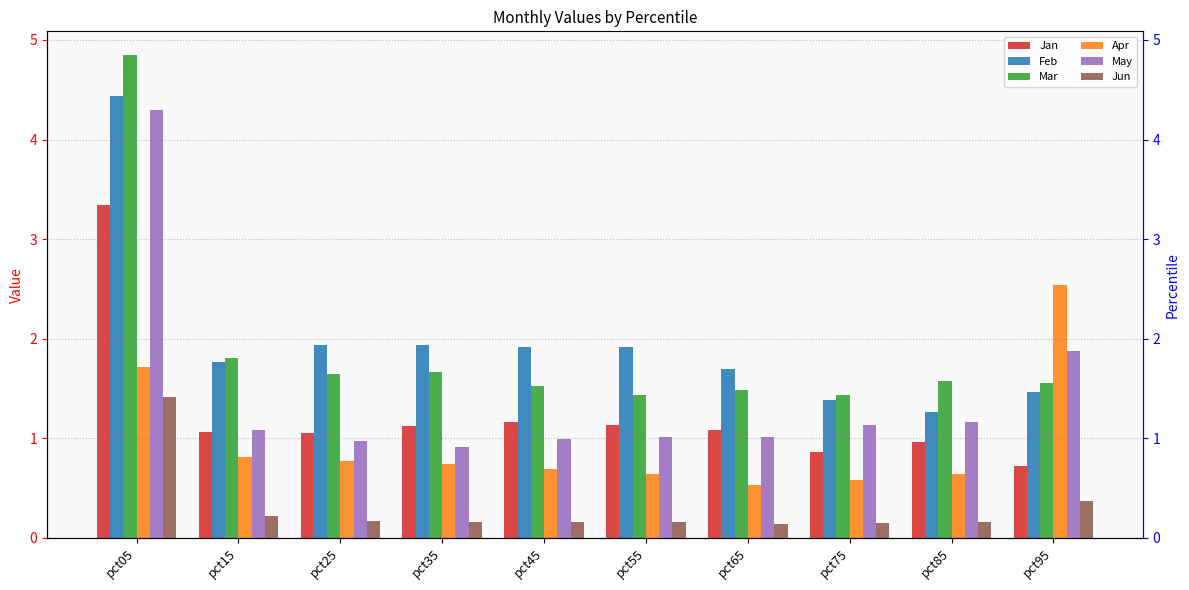

Which has a higher value, pct35 or pct05?

pct05